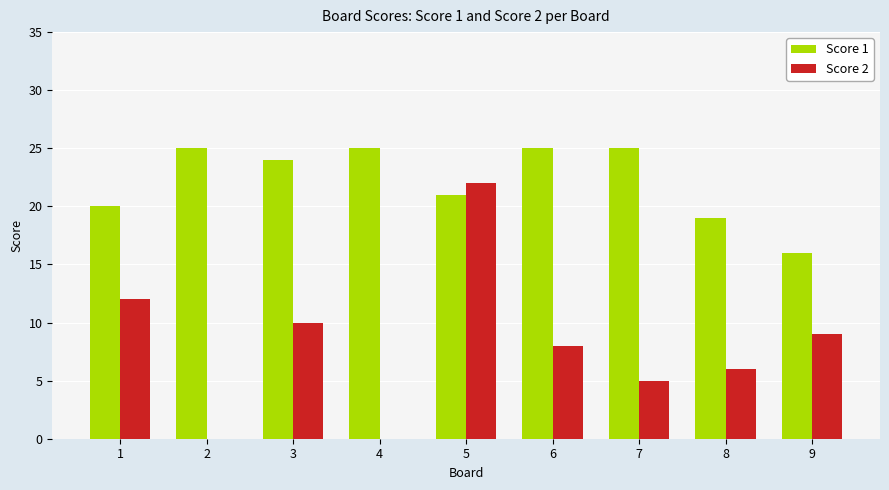

Reading left to right, list all the values displayed in this chart.

Score 1: 20	25	24	25	21	25	25	19	16
Score 2: 12	0	10	0	22	8	5	6	9